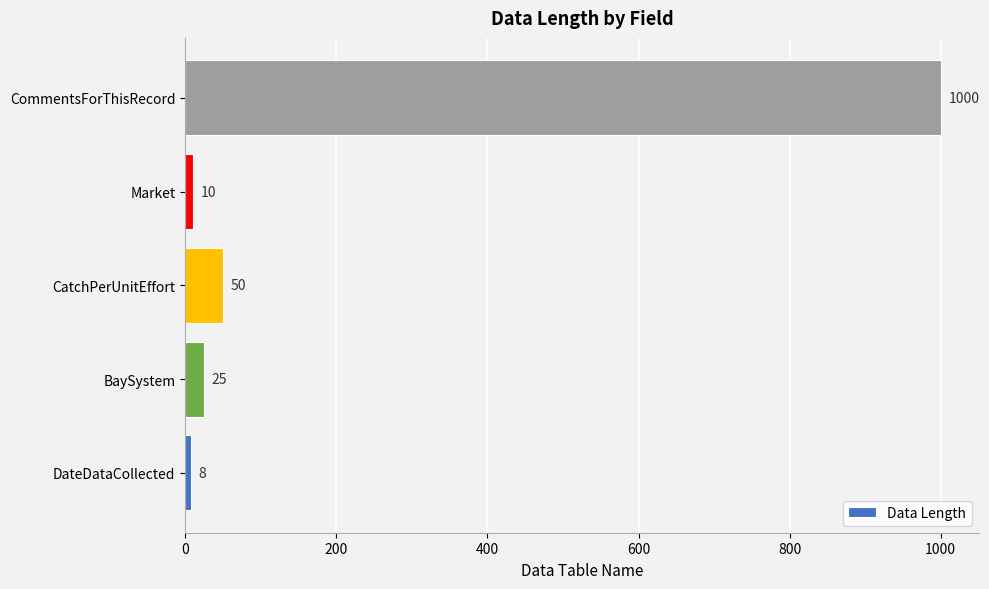

Count the number of categories in the chart.

5